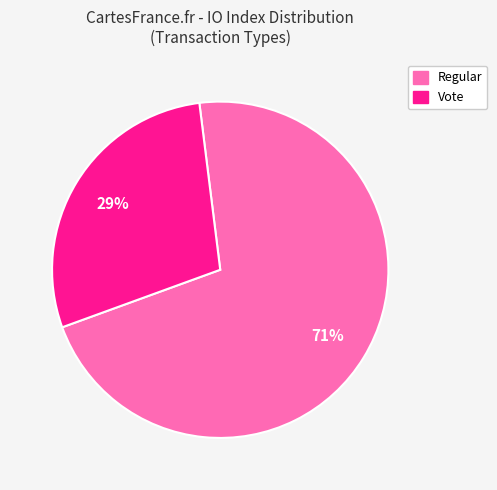

Is there a majority slice in this chart?

Yes